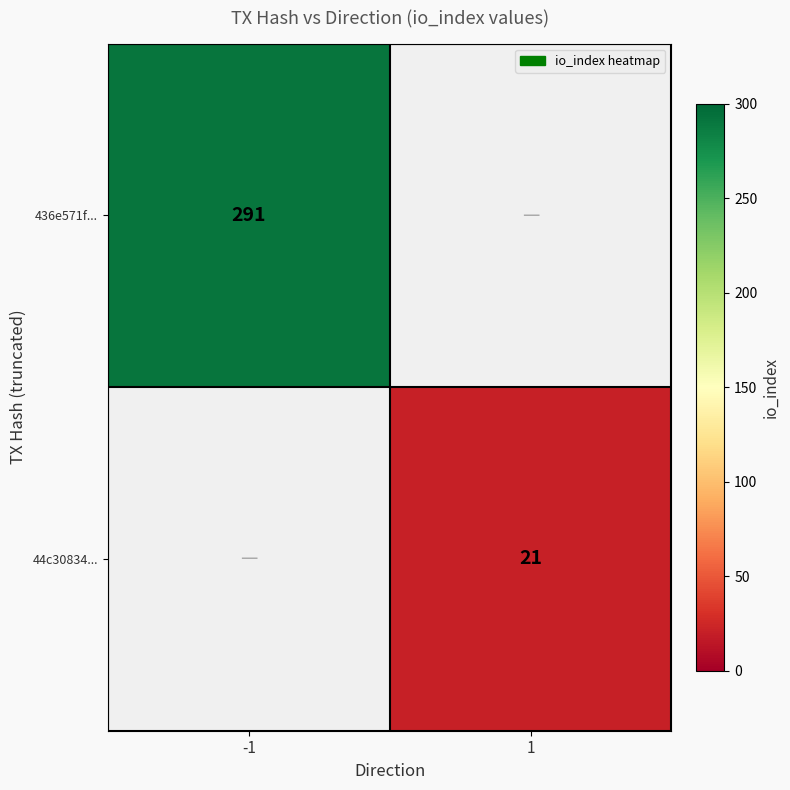

Is the value of 44c30834... at 1 greater than the value of 436e571f... at -1?

No